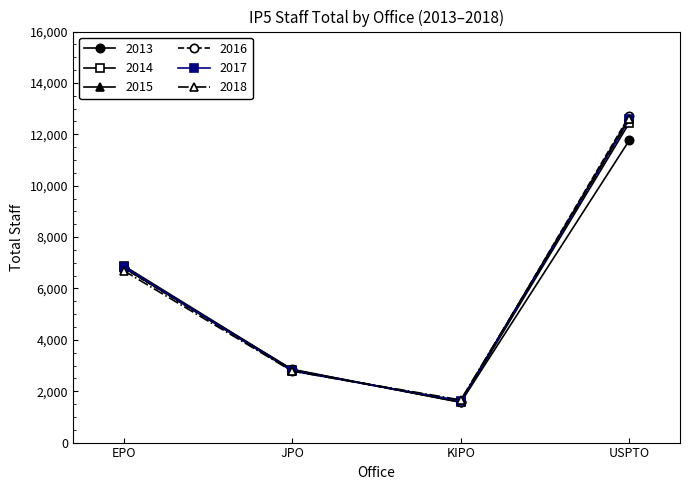

In 2017, how many points are lower than both neighbors (excluding endpoints)?

1